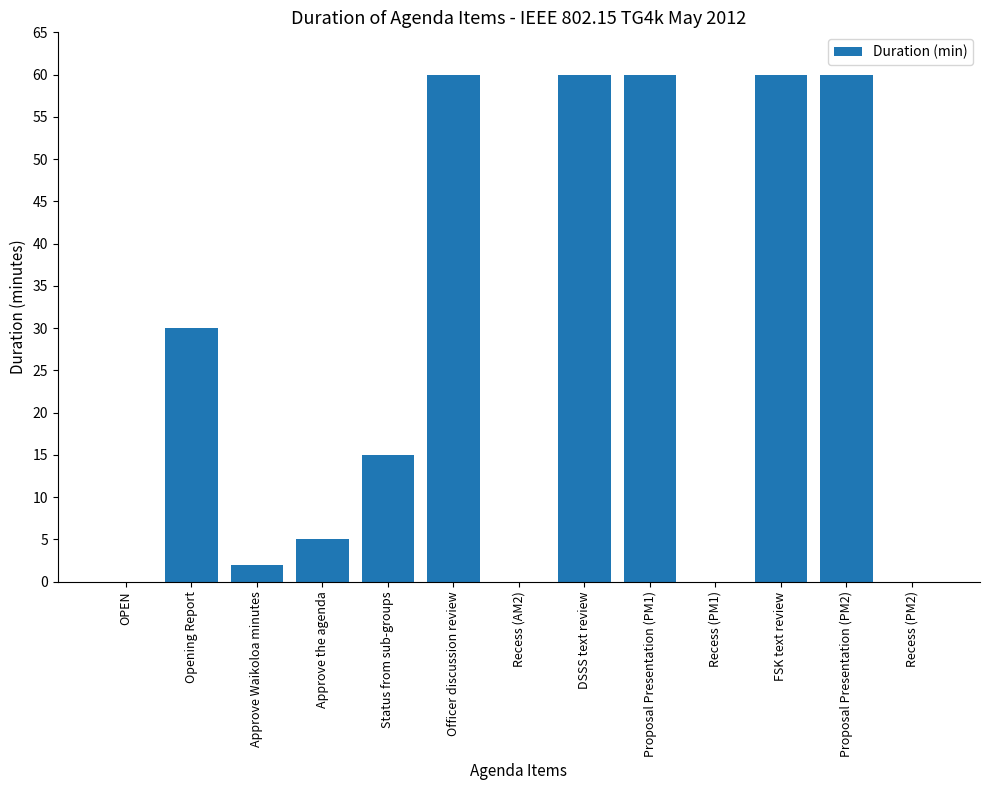

The value at Officer discussion review is 91. True or false?

False